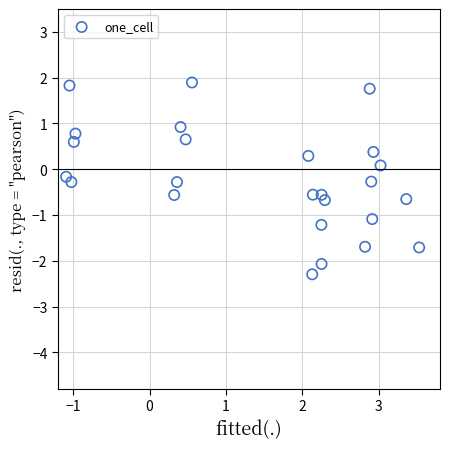

What is the range of Y values (max minus min)?

4.2